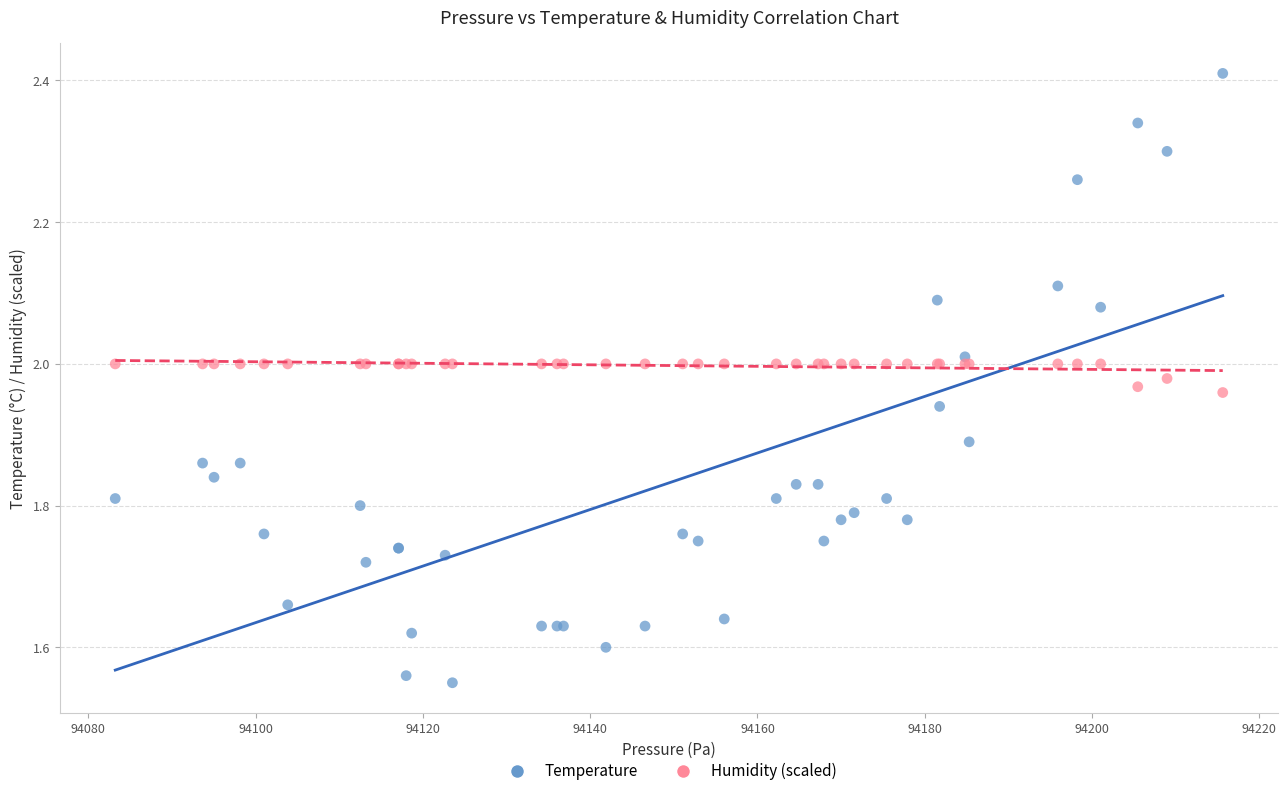

Which series reaches the minimum Y coordinate?

Temperature